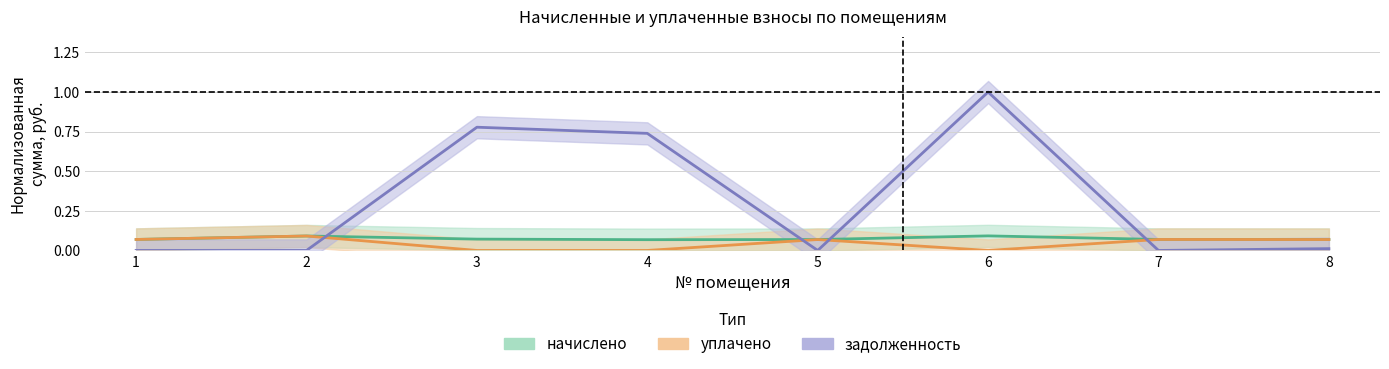

At which label is уплачено closest to 0?

3